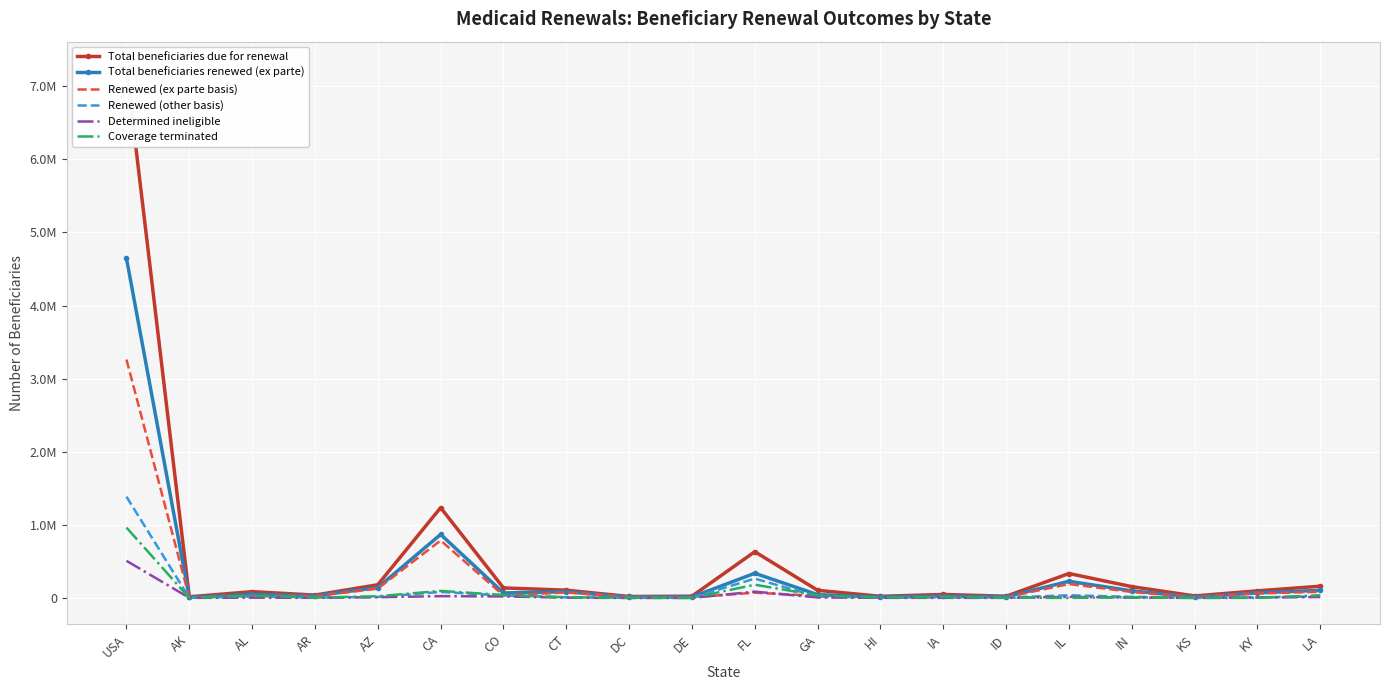

How many interior local valleys does the Renewed (other basis) series have?

6